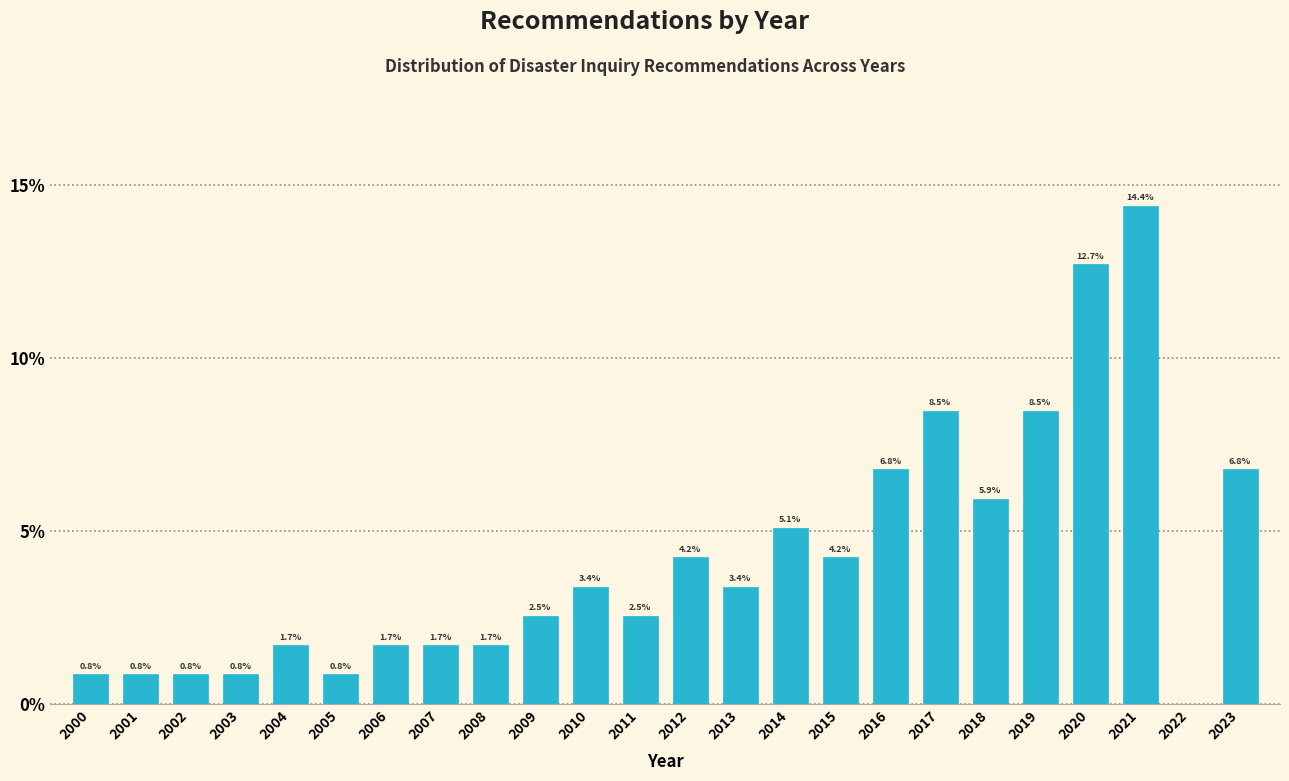

Reading right to left, extract all data points from this chart.

2023=6.8	2022=0.0	2021=14.4	2020=12.7	2019=8.5	2018=5.9	2017=8.5	2016=6.8	2015=4.2	2014=5.1	2013=3.4	2012=4.2	2011=2.5	2010=3.4	2009=2.5	2008=1.7	2007=1.7	2006=1.7	2005=0.8	2004=1.7	2003=0.8	2002=0.8	2001=0.8	2000=0.8